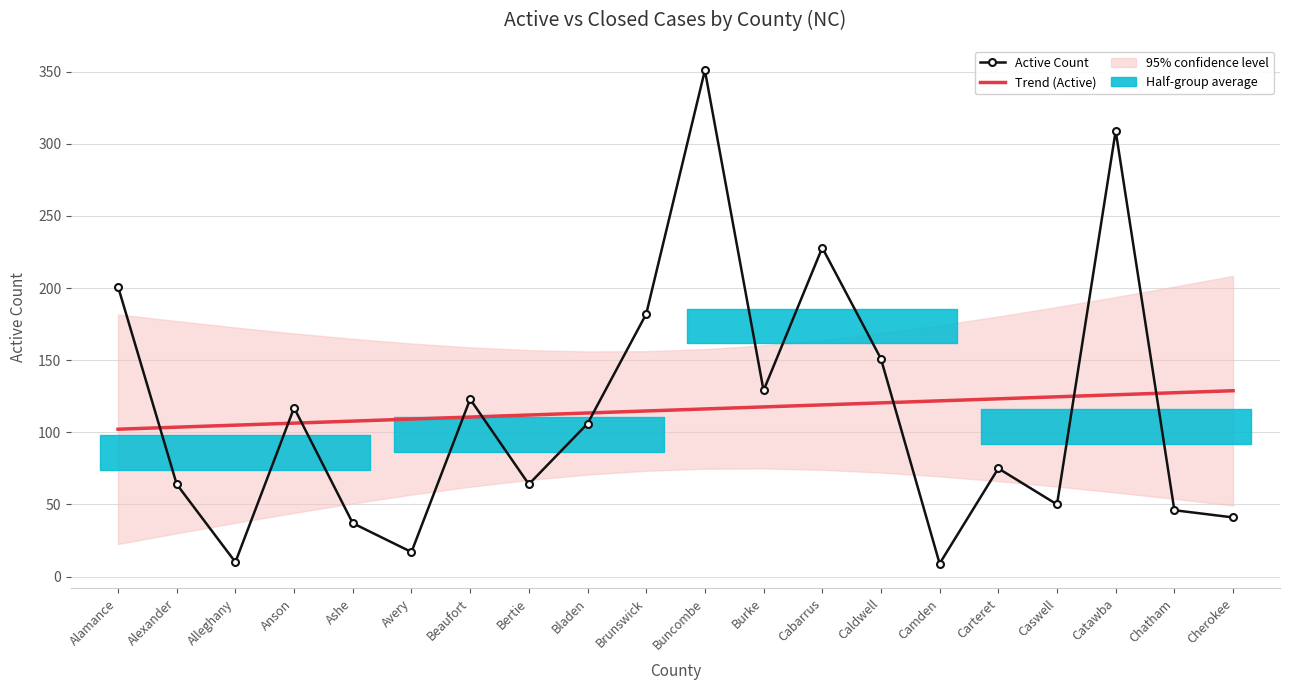

The Trend (Active) series shows 54.9 at Chatham. True or false?

False